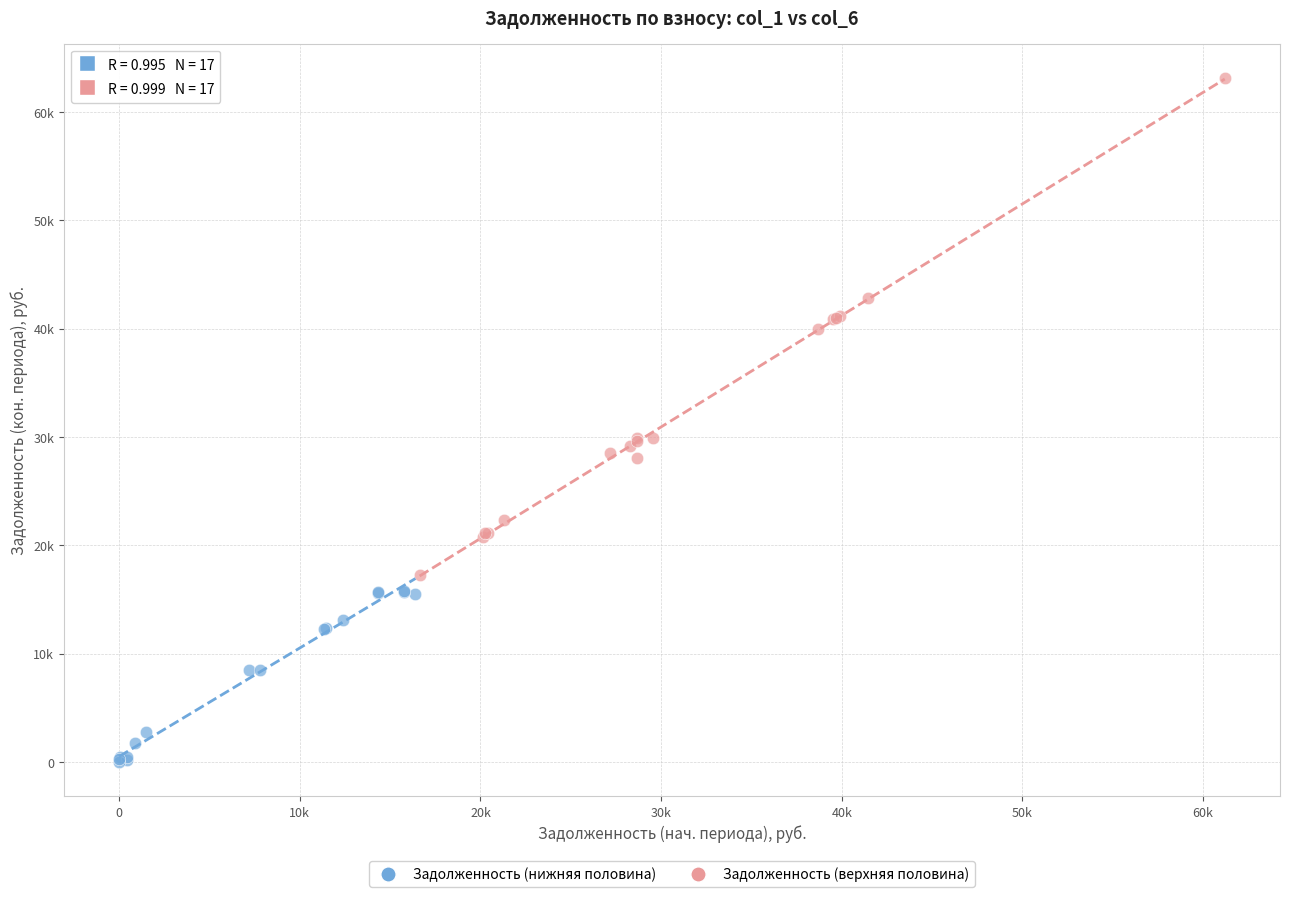

What are all the series names shown in the legend?

Задолженность (нижняя половина), Задолженность (верхняя половина)